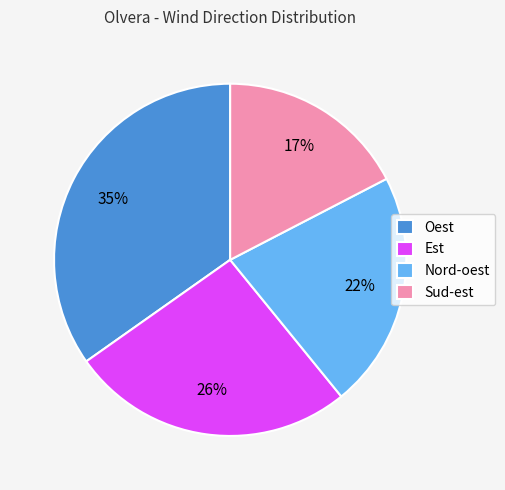

What percentage is the Sud-est slice, to the nearest percent?

17%